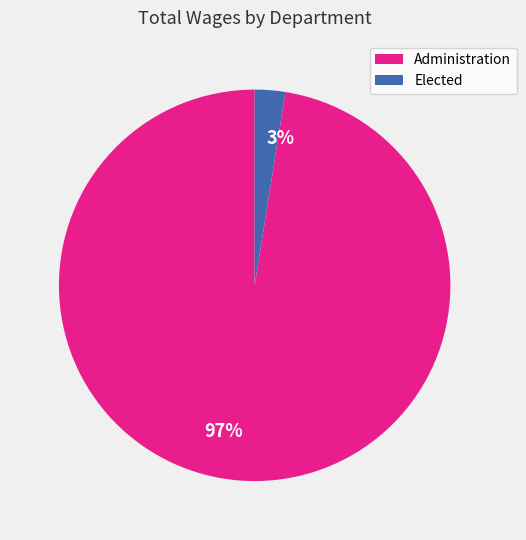

What is the smallest slice in the pie chart?

3%